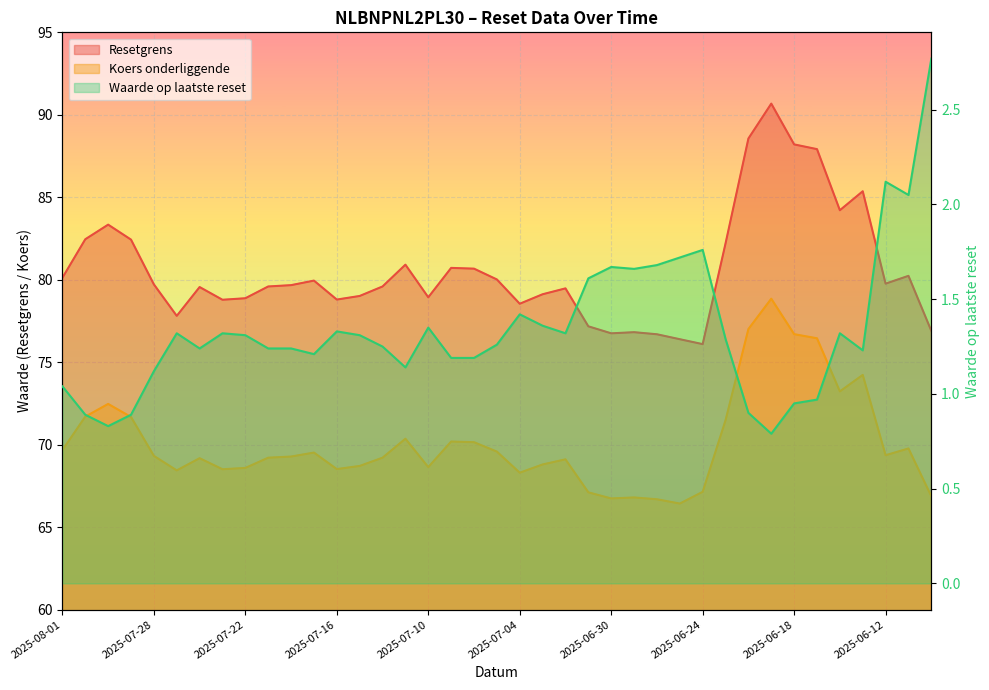

What is the sum of all Waarde op laatste reset values?

52.3